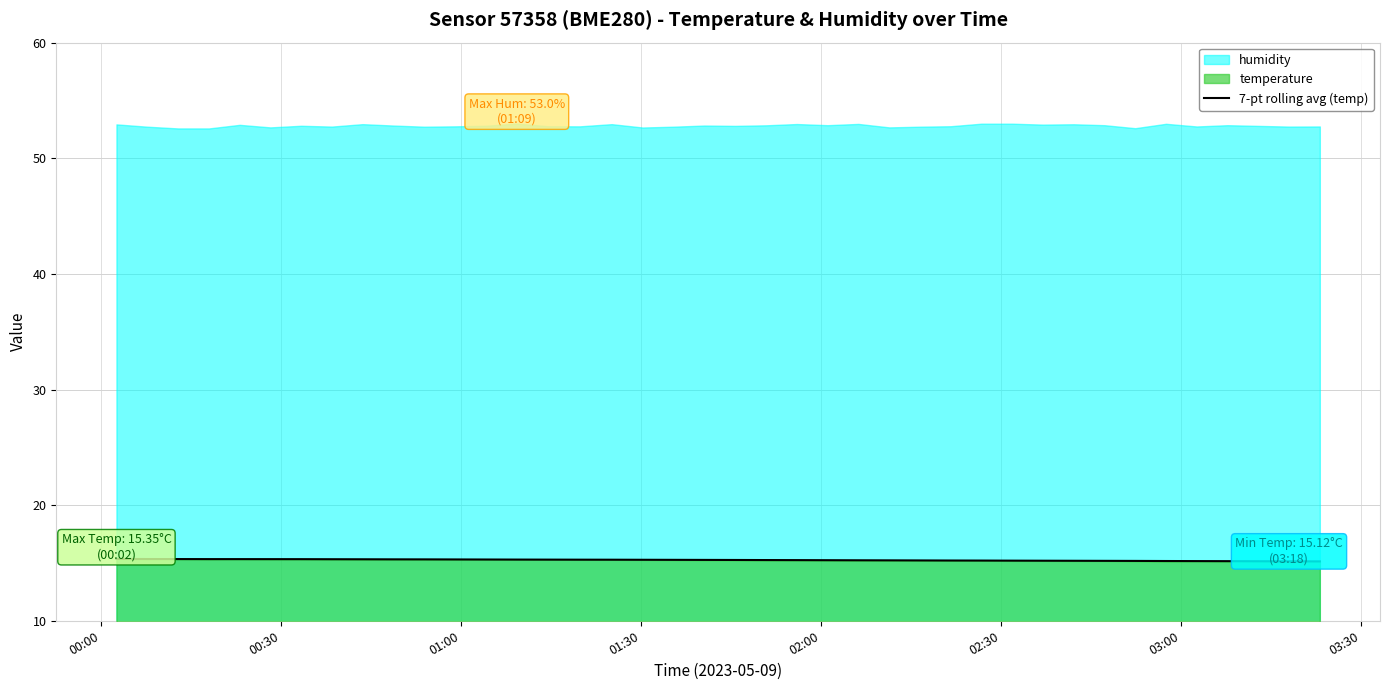

What is the minimum value shown in the chart?

15.1